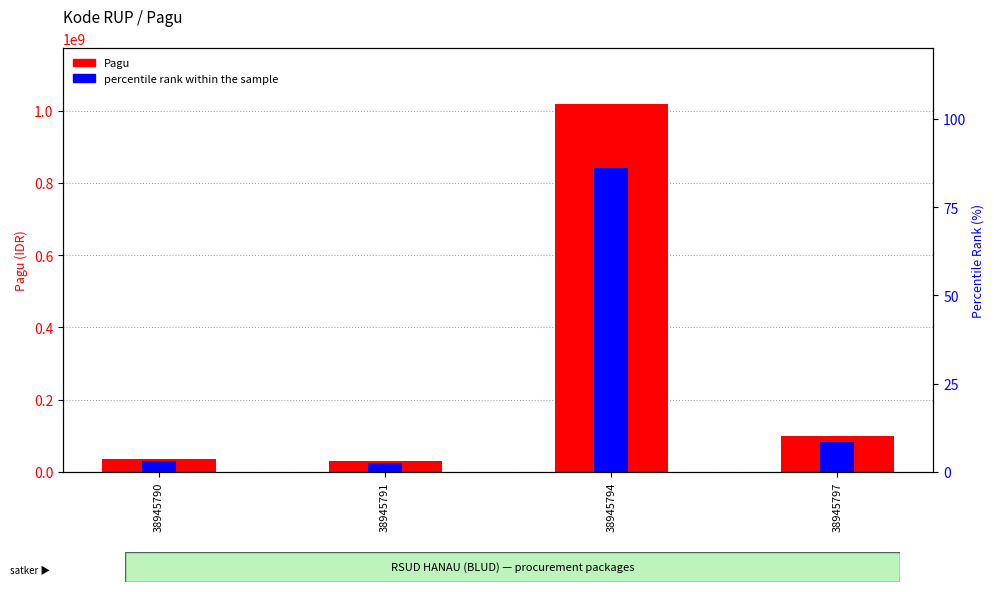

At which category is the sum across all series the highest?

38945794